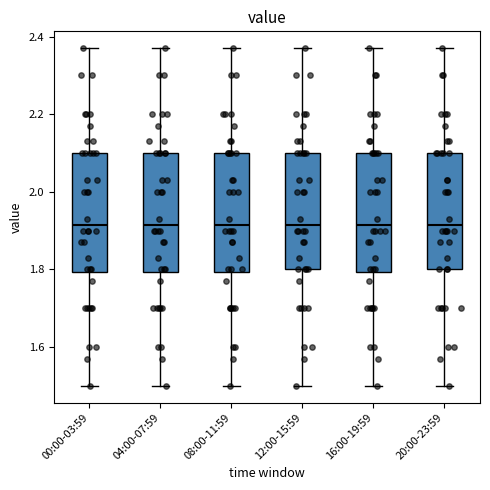

Reading left to right, read every box against the y-axis: the position of its median line, the range the box covers, and the ends of its whiskers. The values are not printed on the chart, so give them approximately, as read against the axis.

00:00-03:59: median 1.92, box 1.80 to 2.10, whiskers 1.50 to 2.38
04:00-07:59: median 1.92, box 1.80 to 2.10, whiskers 1.50 to 2.38
08:00-11:59: median 1.92, box 1.80 to 2.10, whiskers 1.50 to 2.38
12:00-15:59: median 1.92, box 1.80 to 2.10, whiskers 1.50 to 2.38
16:00-19:59: median 1.92, box 1.80 to 2.10, whiskers 1.50 to 2.38
20:00-23:59: median 1.92, box 1.80 to 2.10, whiskers 1.50 to 2.38